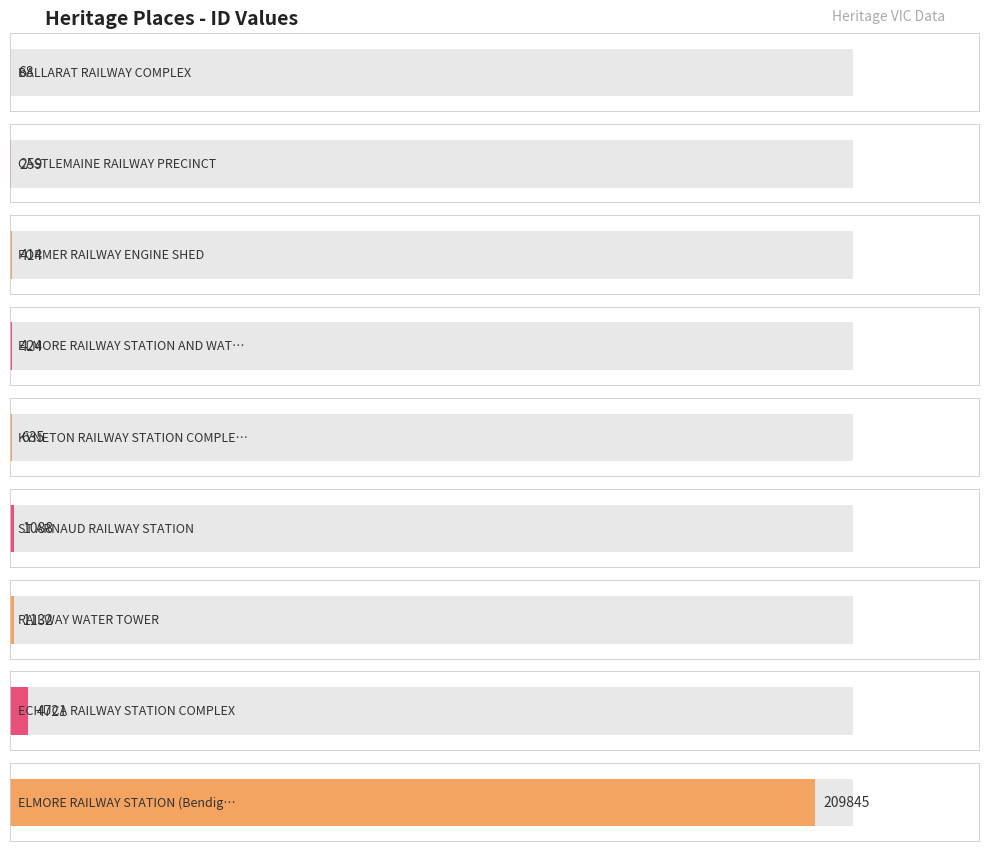

What is the minimum value shown in the chart?

68